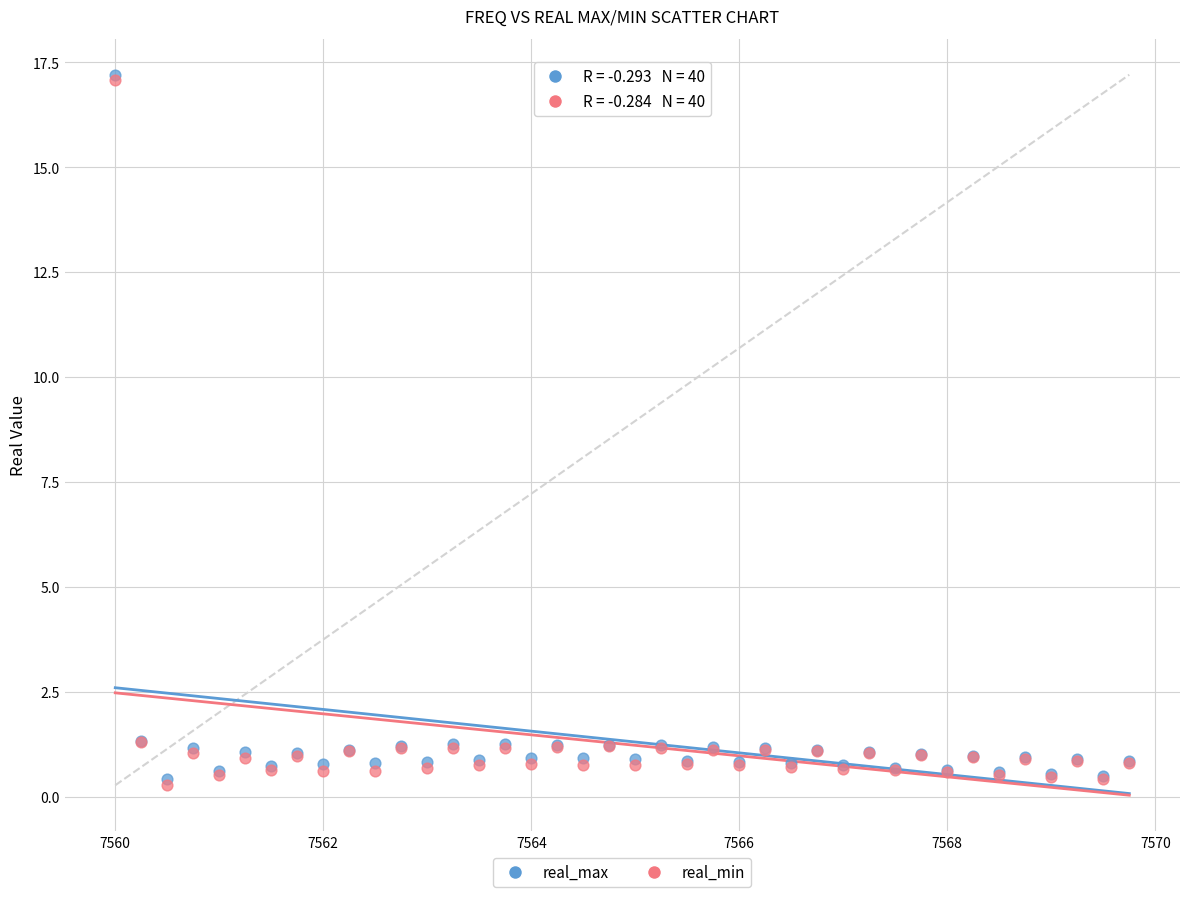

What are all the series names shown in the legend?

real_max, real_min